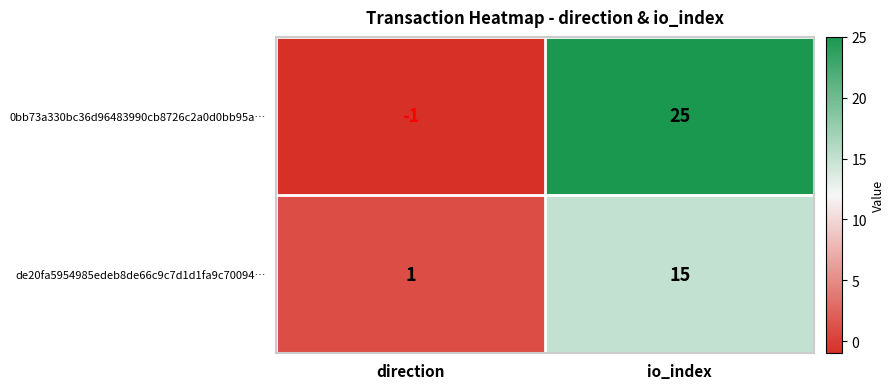

Rank the series by their average value, from highest to lowest.

0bb73a330bc36d96483990cb8726c2a0d0bb95a…, de20fa5954985edeb8de66c9c7d1d1fa9c70094…